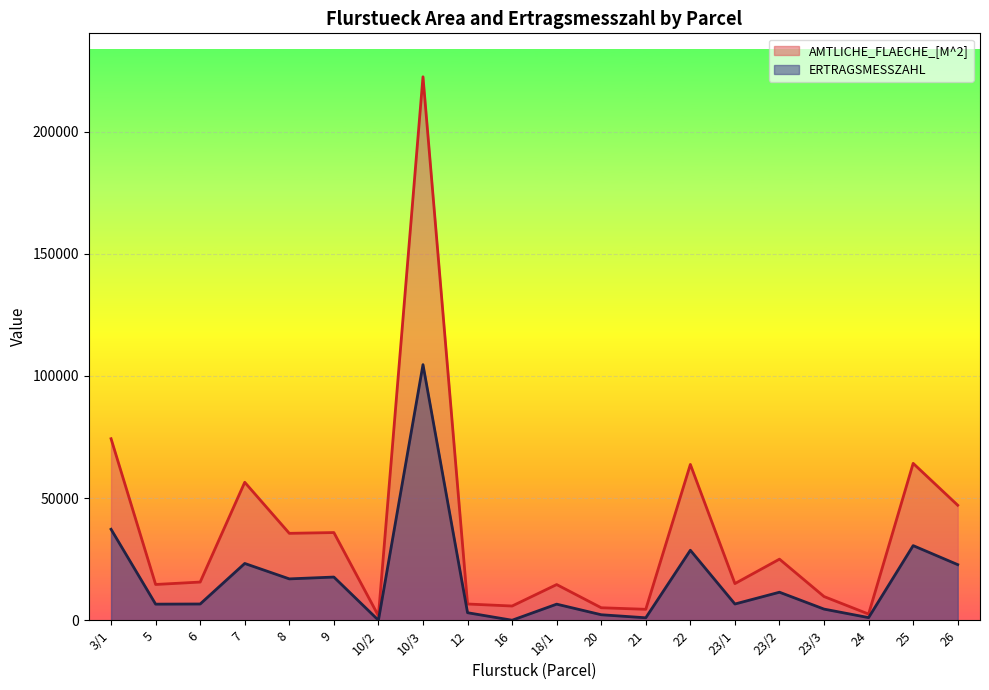

True or false: ERTRAGSMESSZAHL has more than 1 points higher than both neighbors.

True